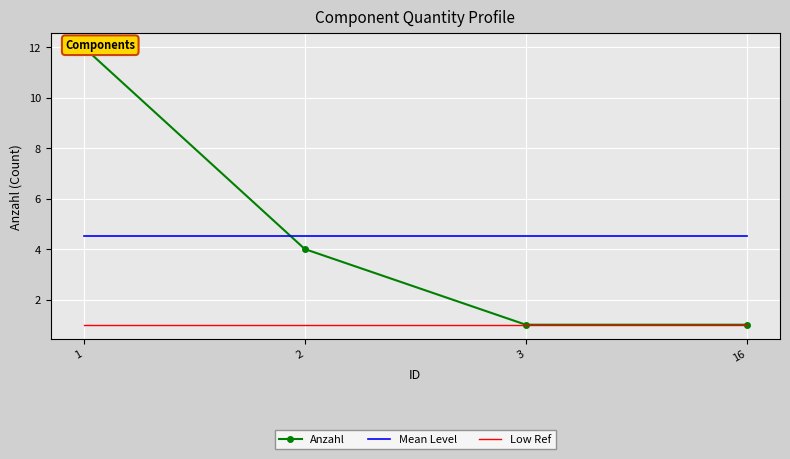

Is it true that Mean Level equals 4.5 at 1?

True